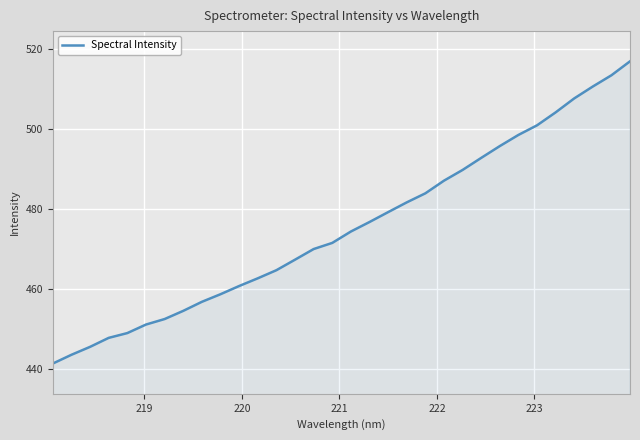

What is the greatest value displayed?

516.9